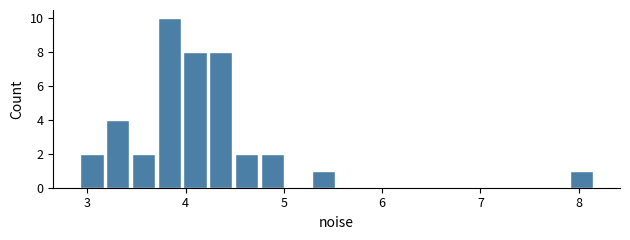

Read against the x-axis, roughly where is the centre of the tallest bar?

3.8